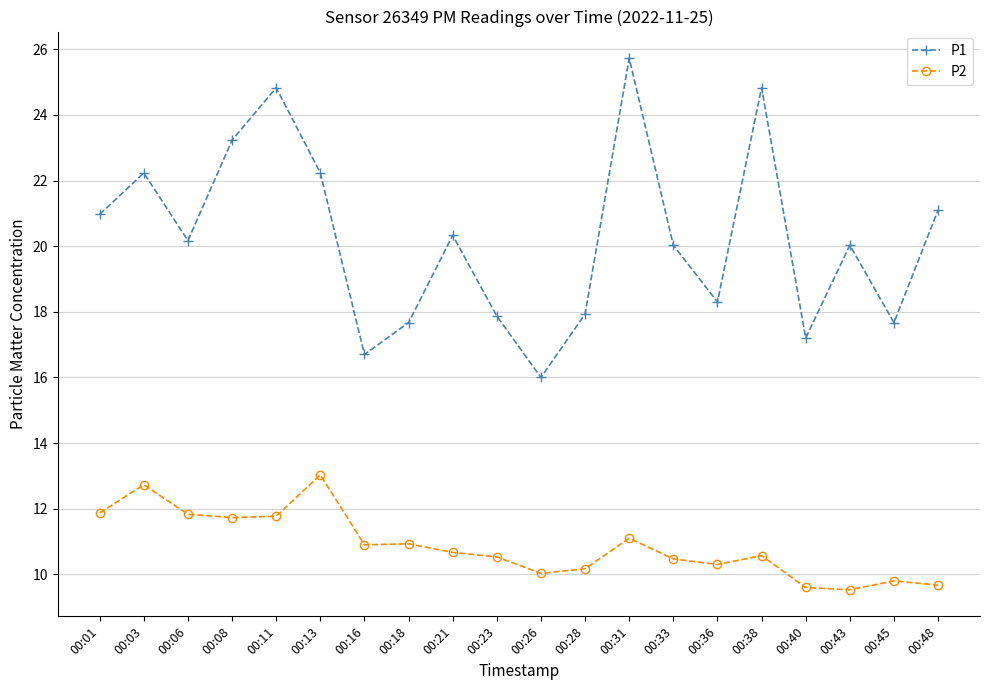

True or false: P2 and P1 intersect in this chart.

False